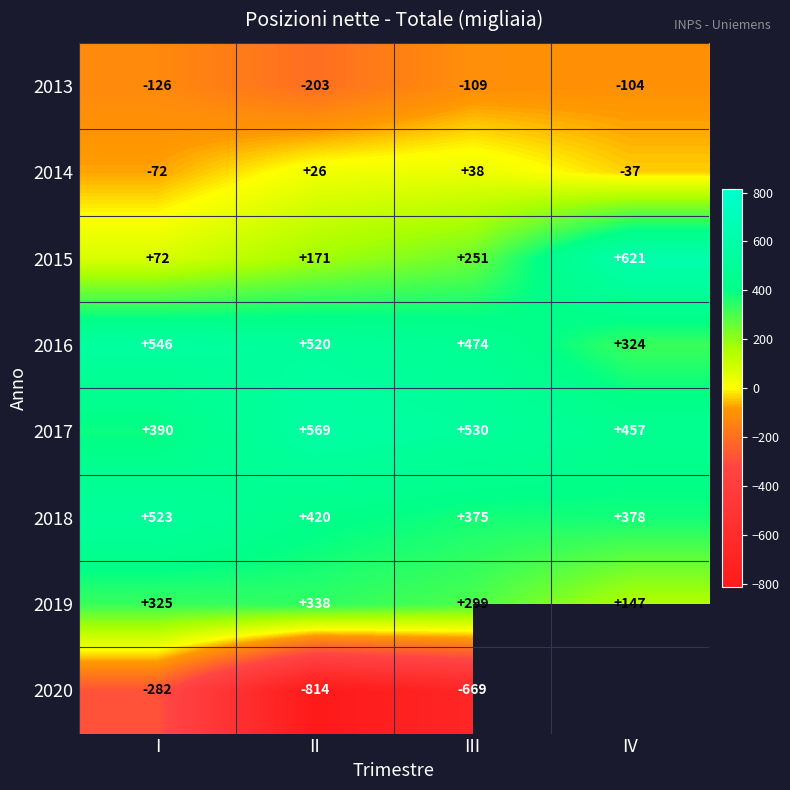

The value of 2013 at I is -180. True or false?

False